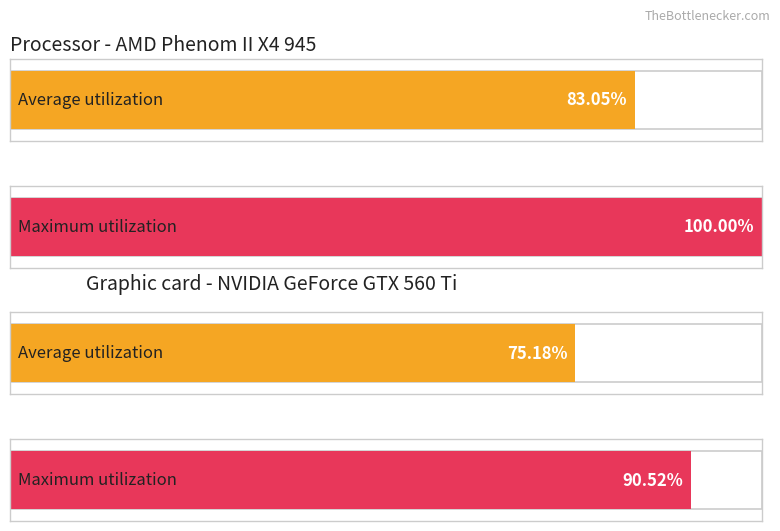

Count the number of categories in the chart.

4